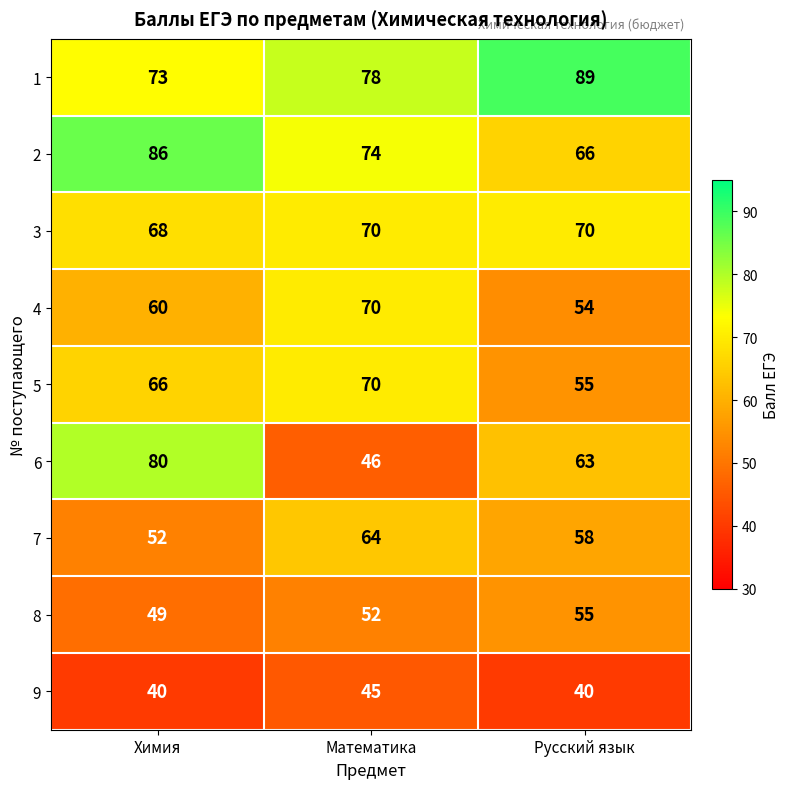

Where is 6 nearest to the value 63?

Русский язык